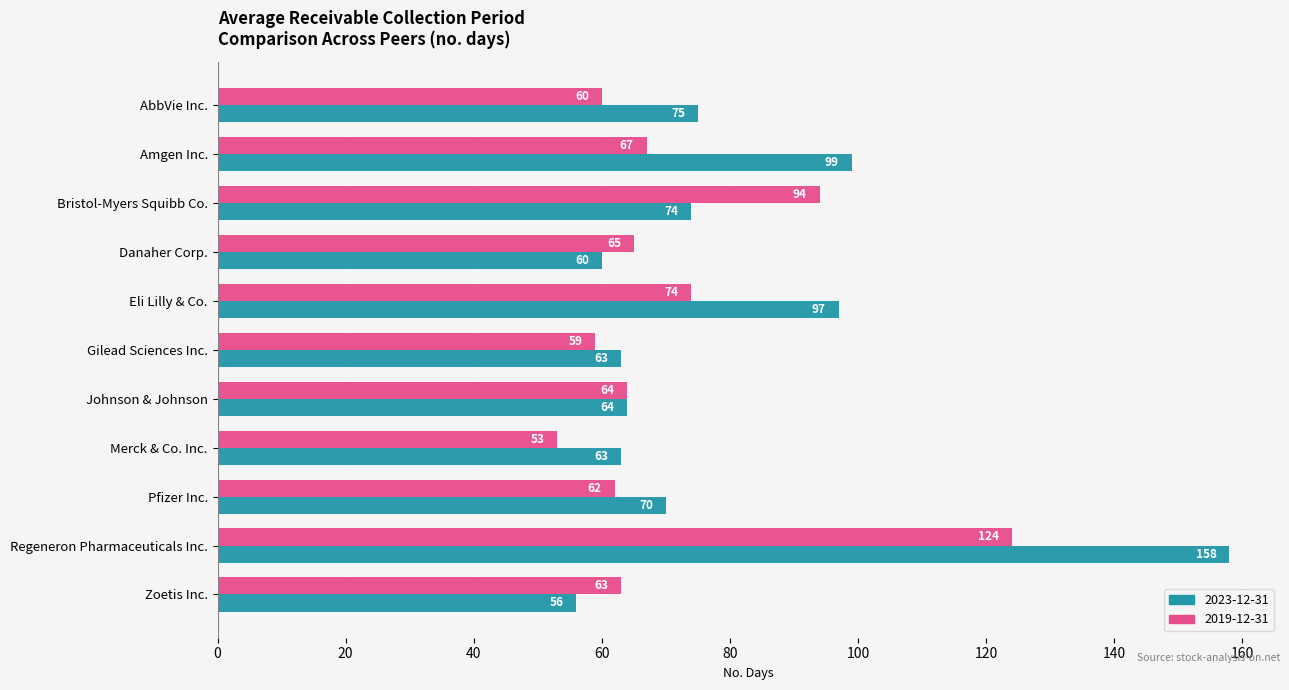

What is the difference between the highest and lowest values at Regeneron Pharmaceuticals Inc.?

34